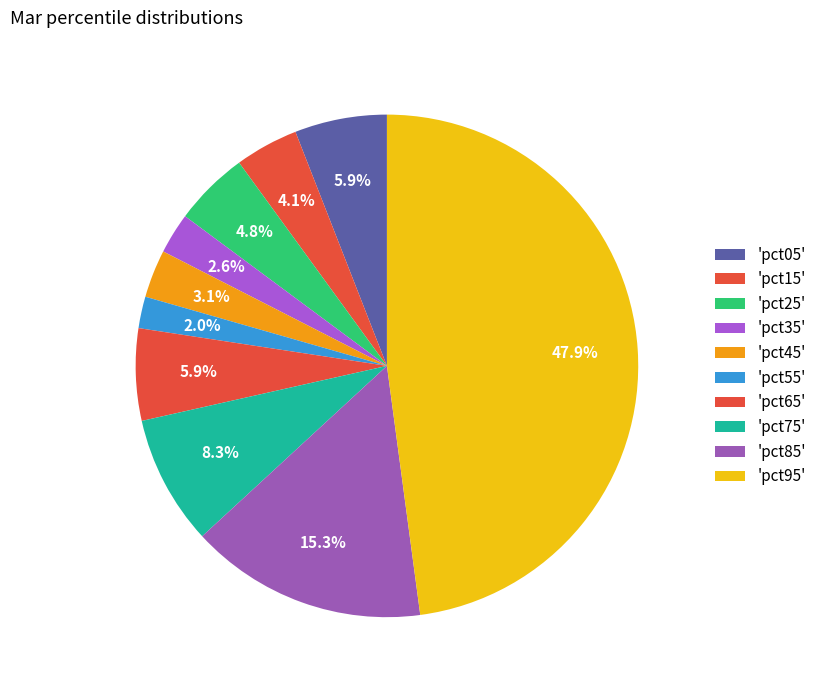

Count the number of slices in the pie.

10